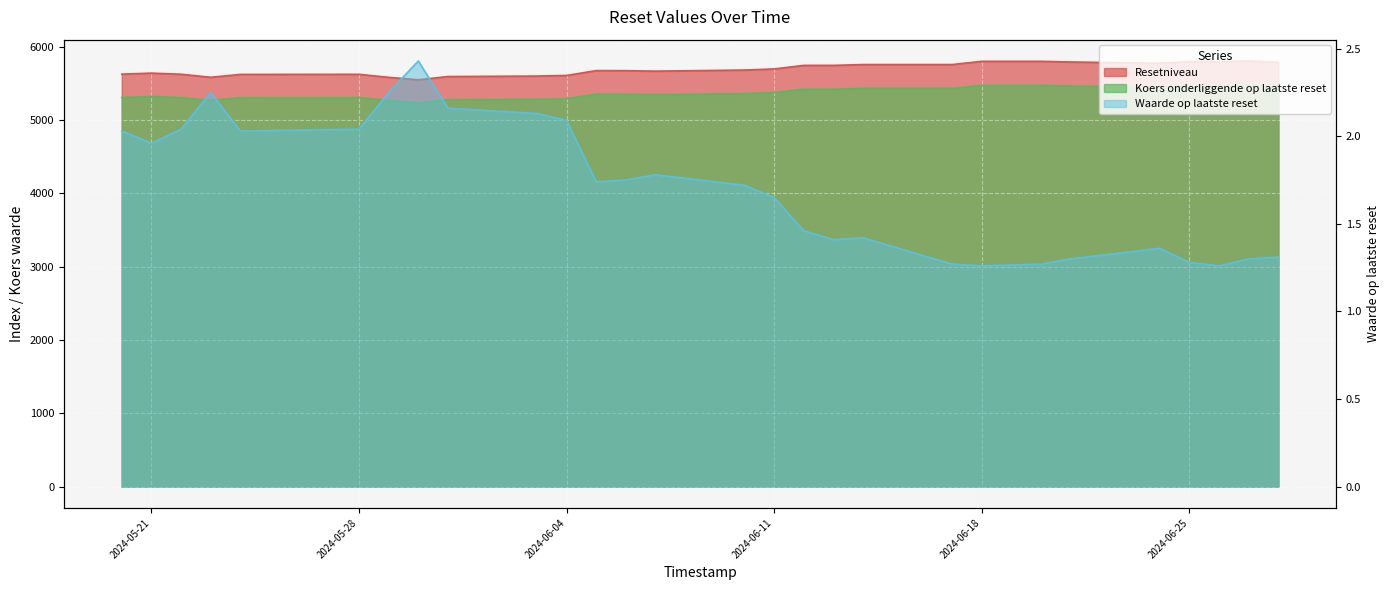

Rank the series by their maximum value, from lowest to highest.

Waarde op laatste reset, Koers onderliggende op laatste reset, Resetniveau